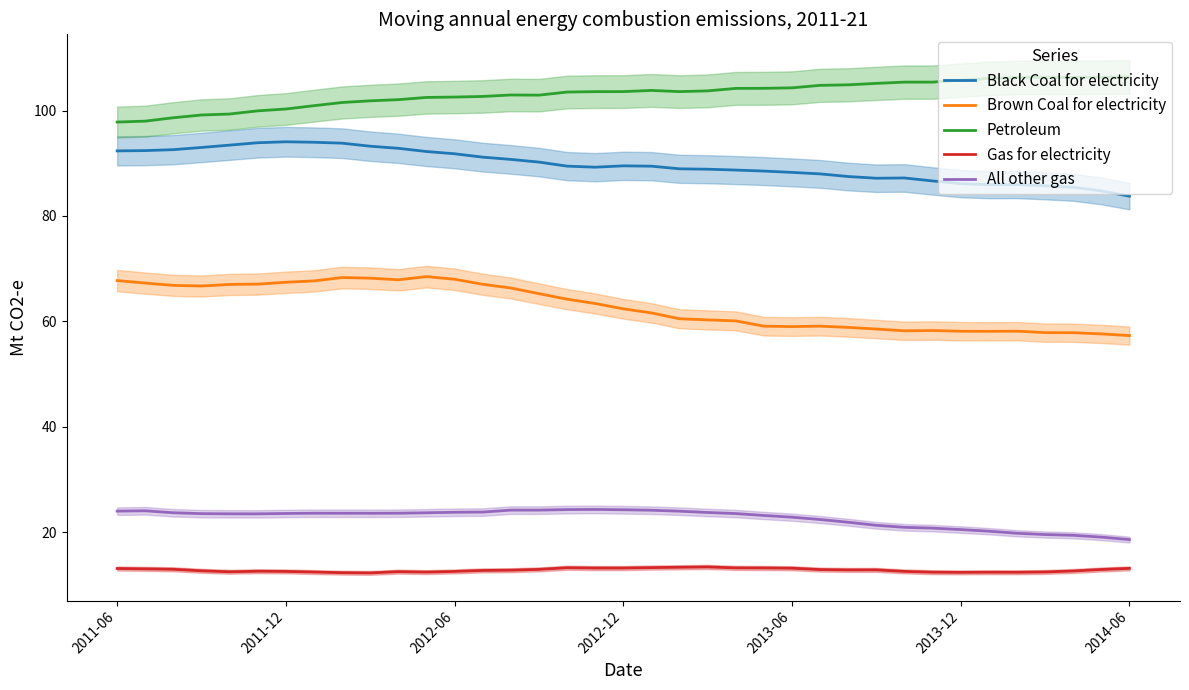

Which series changed the most between 17 and 31?

Brown Coal for electricity